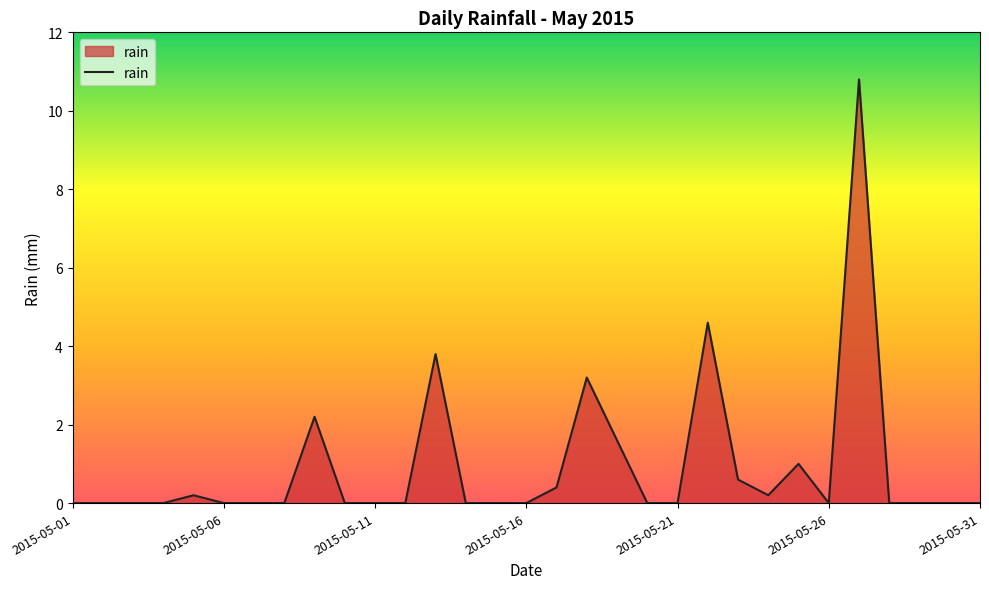

What is the difference between the maximum and minimum values?

10.8